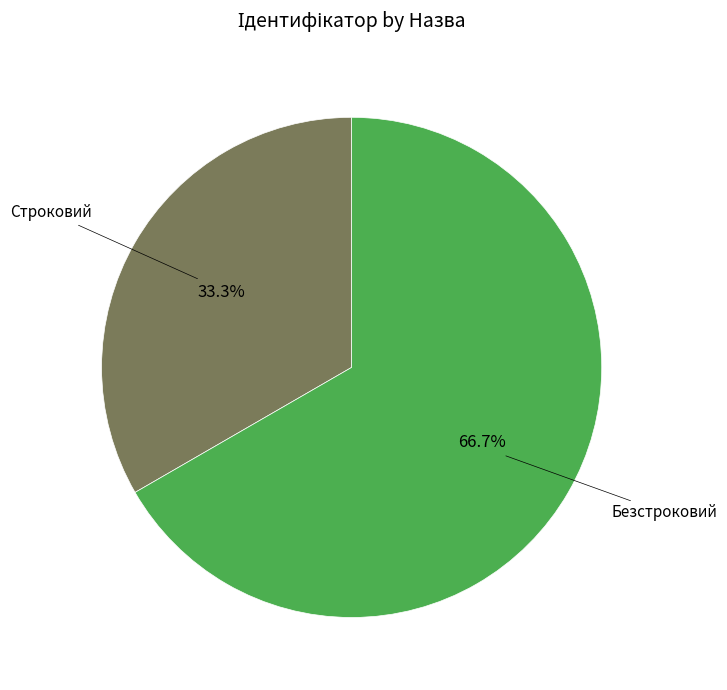

Is there a majority slice in this chart?

Yes